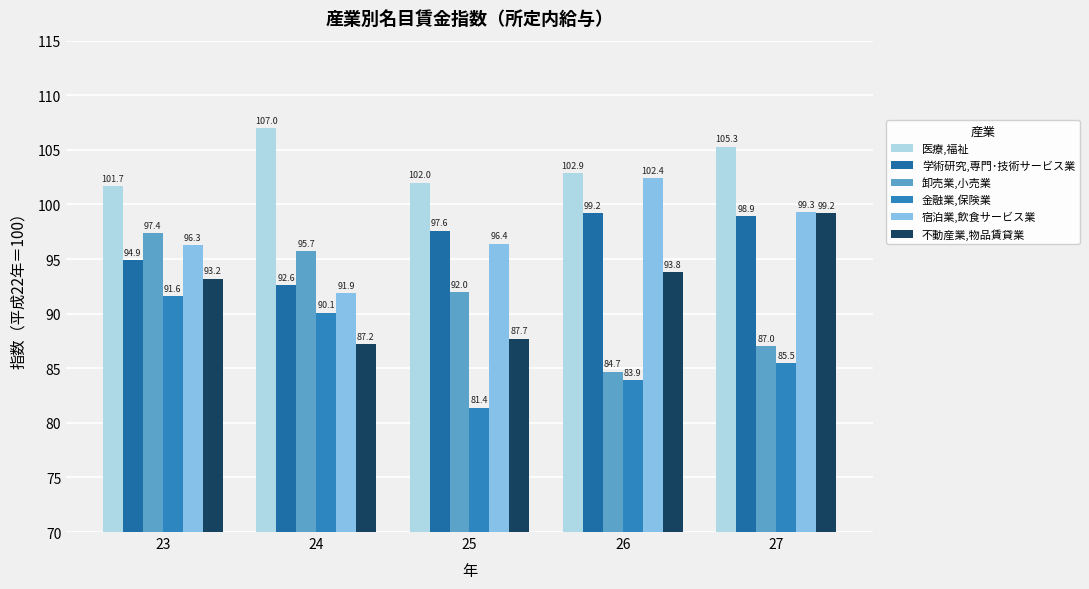

Are the bars horizontal?

No